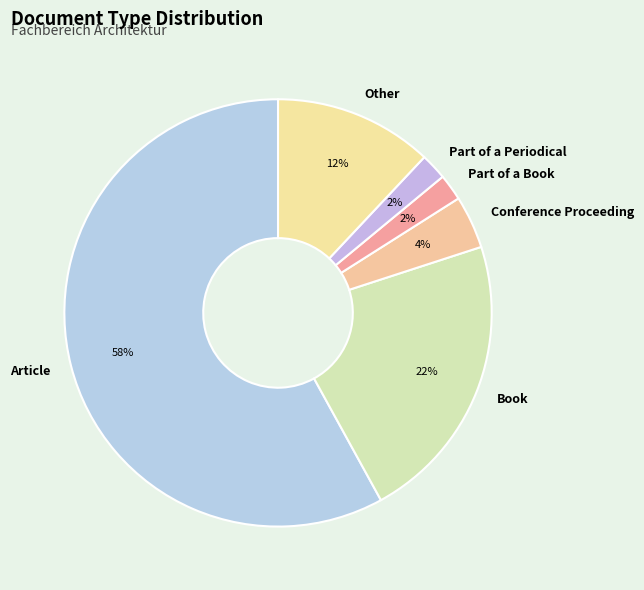

Which slice is the largest?

Article